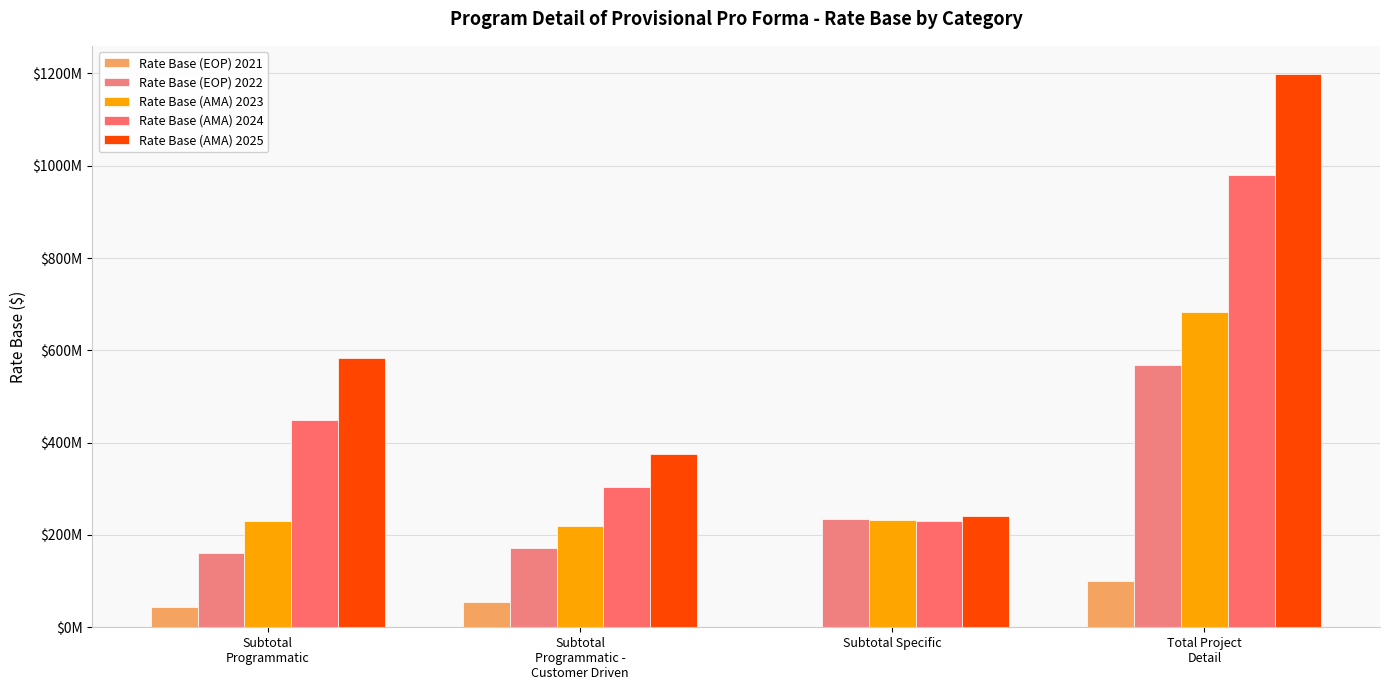

Are the bars horizontal?

No